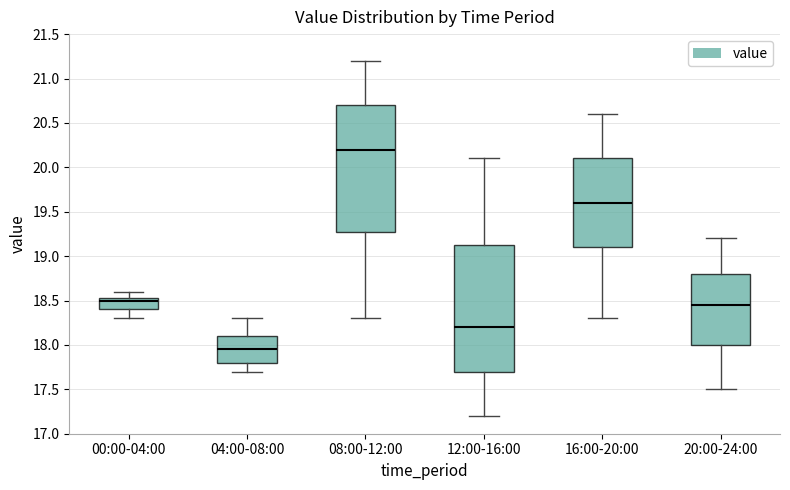

Reading left to right, read every box against the y-axis: the position of its median line, the range the box covers, and the ends of its whiskers. The values are not printed on the chart, so give them approximately, as read against the axis.

00:00-04:00: median 18.50, box 18.40 to 18.55, whiskers 18.30 to 18.60
04:00-08:00: median 17.95, box 17.80 to 18.10, whiskers 17.70 to 18.30
08:00-12:00: median 20.20, box 19.30 to 20.70, whiskers 18.30 to 21.20
12:00-16:00: median 18.20, box 17.70 to 19.15, whiskers 17.20 to 20.10
16:00-20:00: median 19.60, box 19.10 to 20.10, whiskers 18.30 to 20.60
20:00-24:00: median 18.45, box 18.00 to 18.80, whiskers 17.50 to 19.20